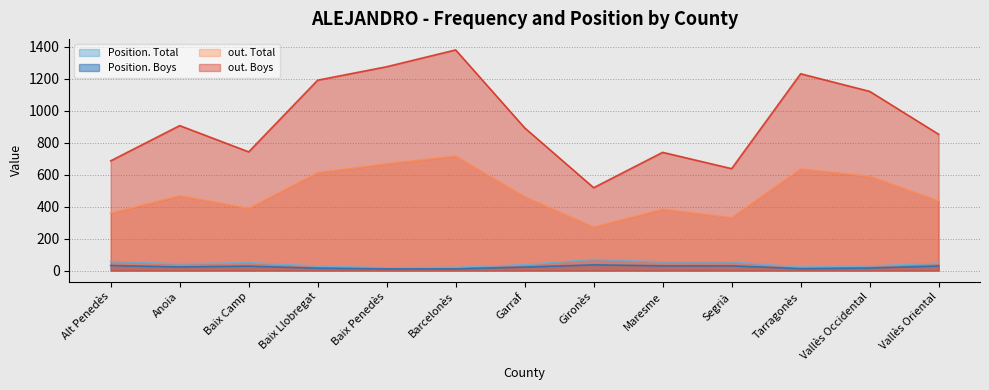

True or false: out. Boys has a value of 972 at Alt Penedès.

False